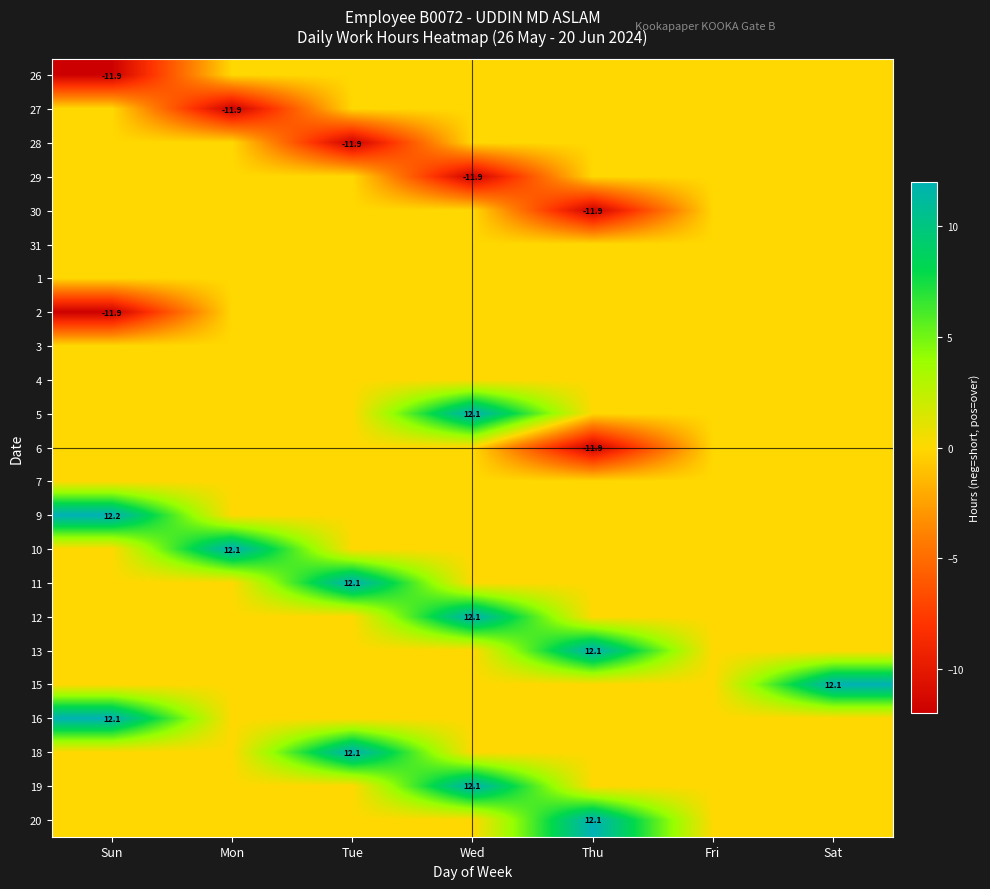

True or false: 12 has a value of 7.6 at Wed.

False